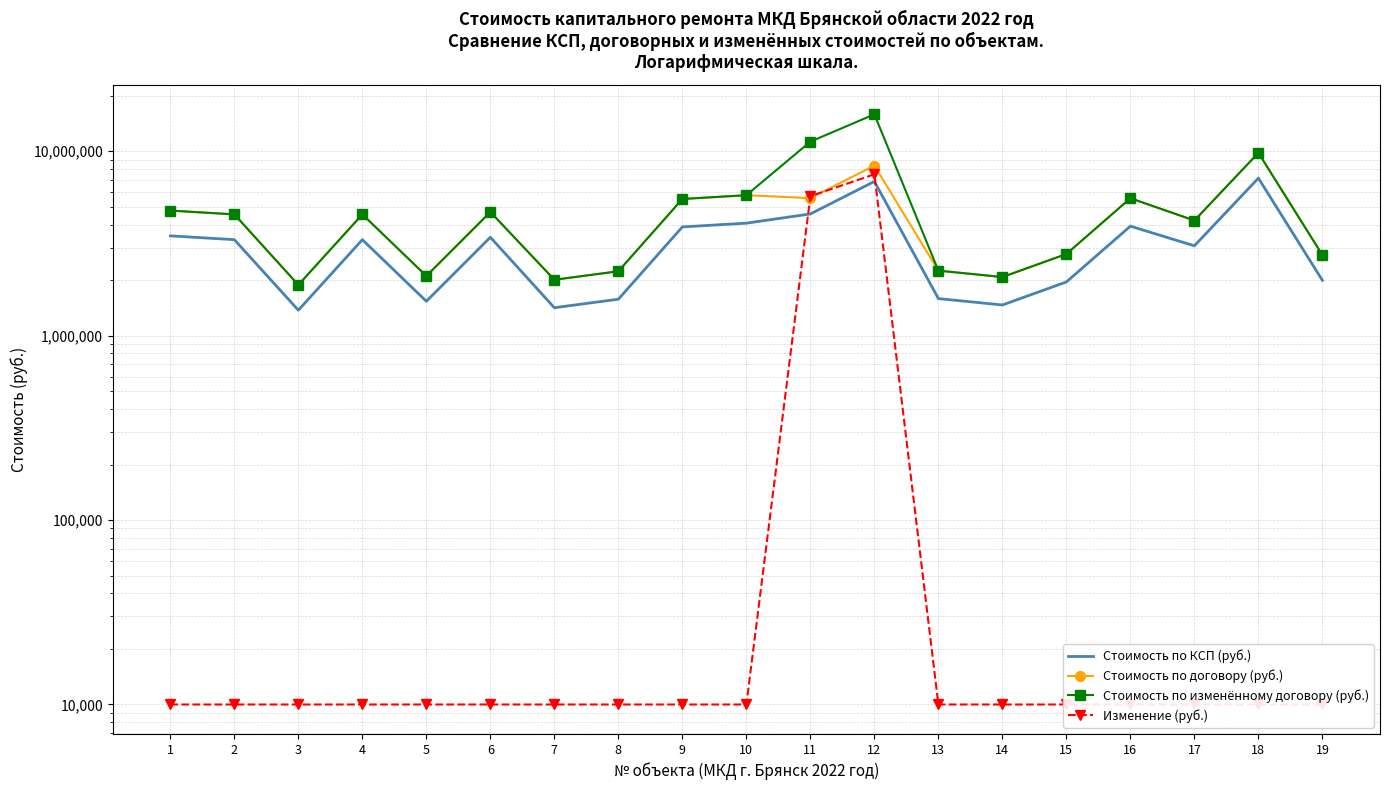

Where is Стоимость по договору (руб.) nearest to the value 5837062?

10